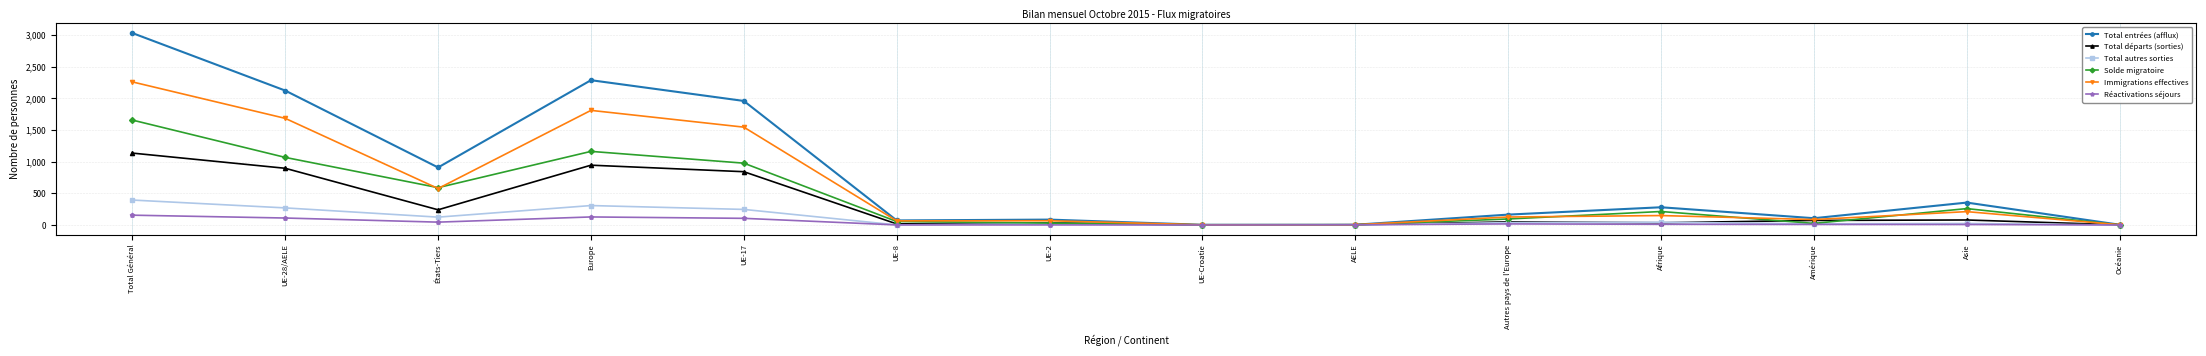

At which label does Total départs (sorties) first exceed 72?

Total Général